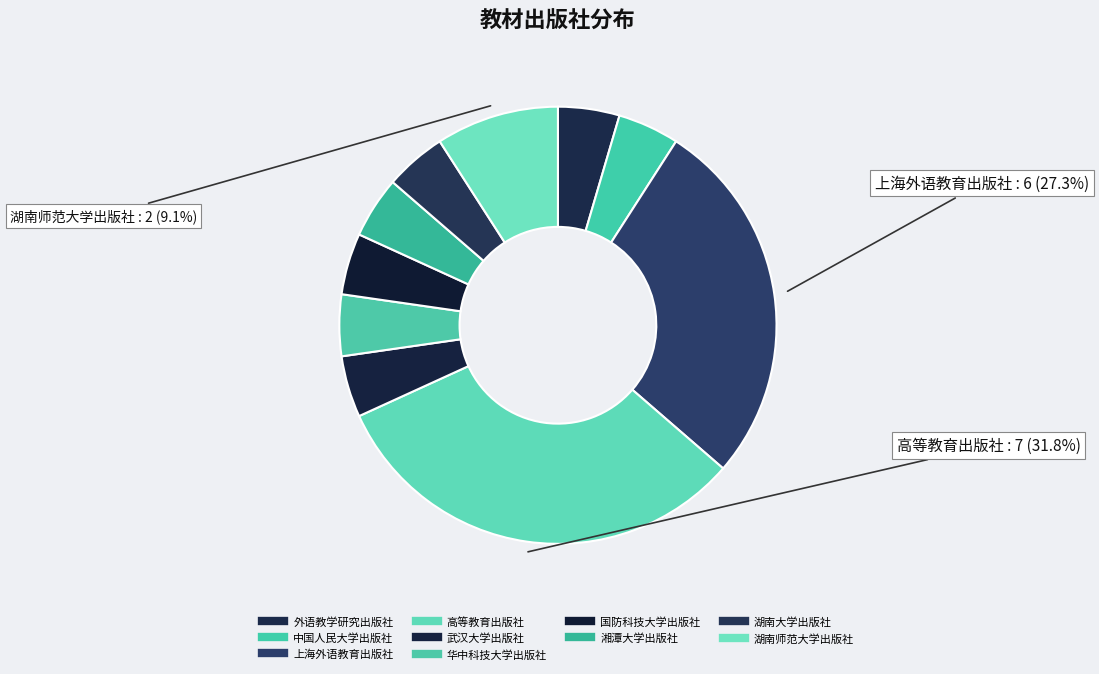

To the nearest percent, what percentage of the pie is 高等教育出版社?

32%